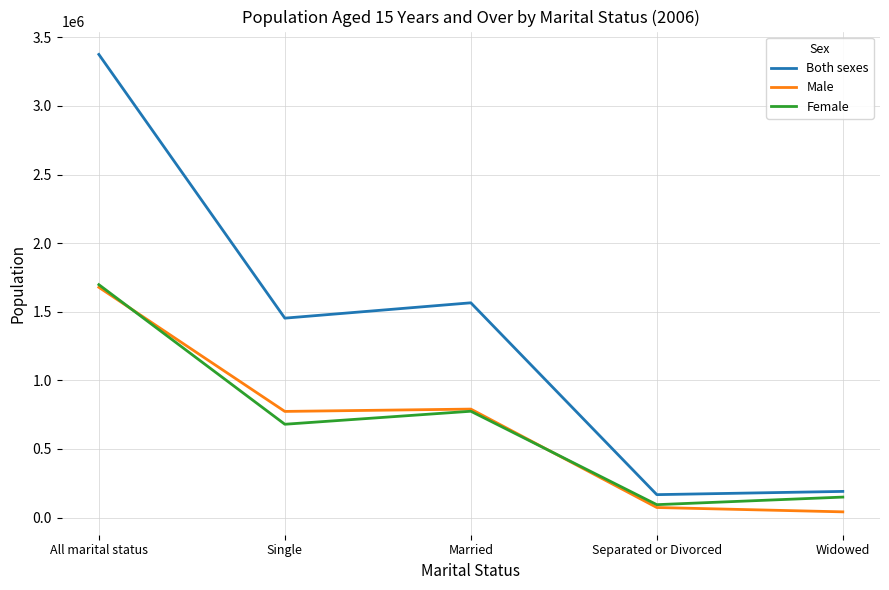

At which label does Both sexes reach its peak?

All marital status